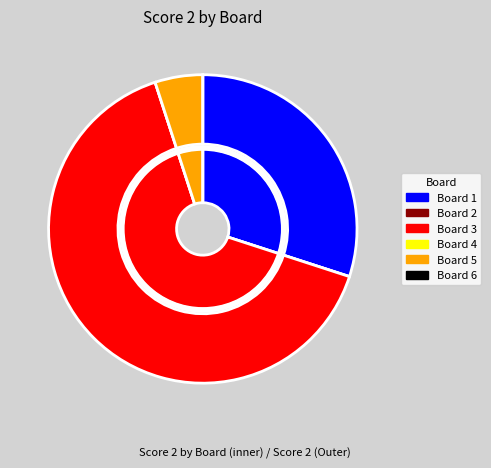

Which category has the biggest portion of the pie?

Board 3